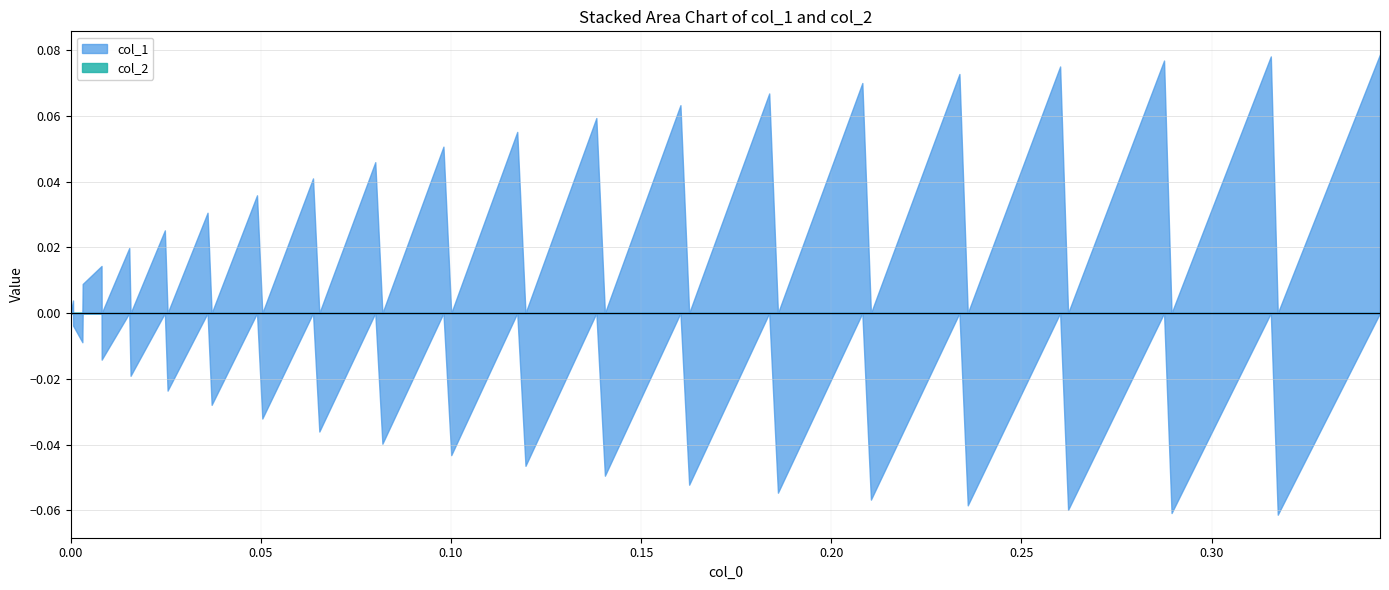

At how many categories does at least one series exceed 0?

20